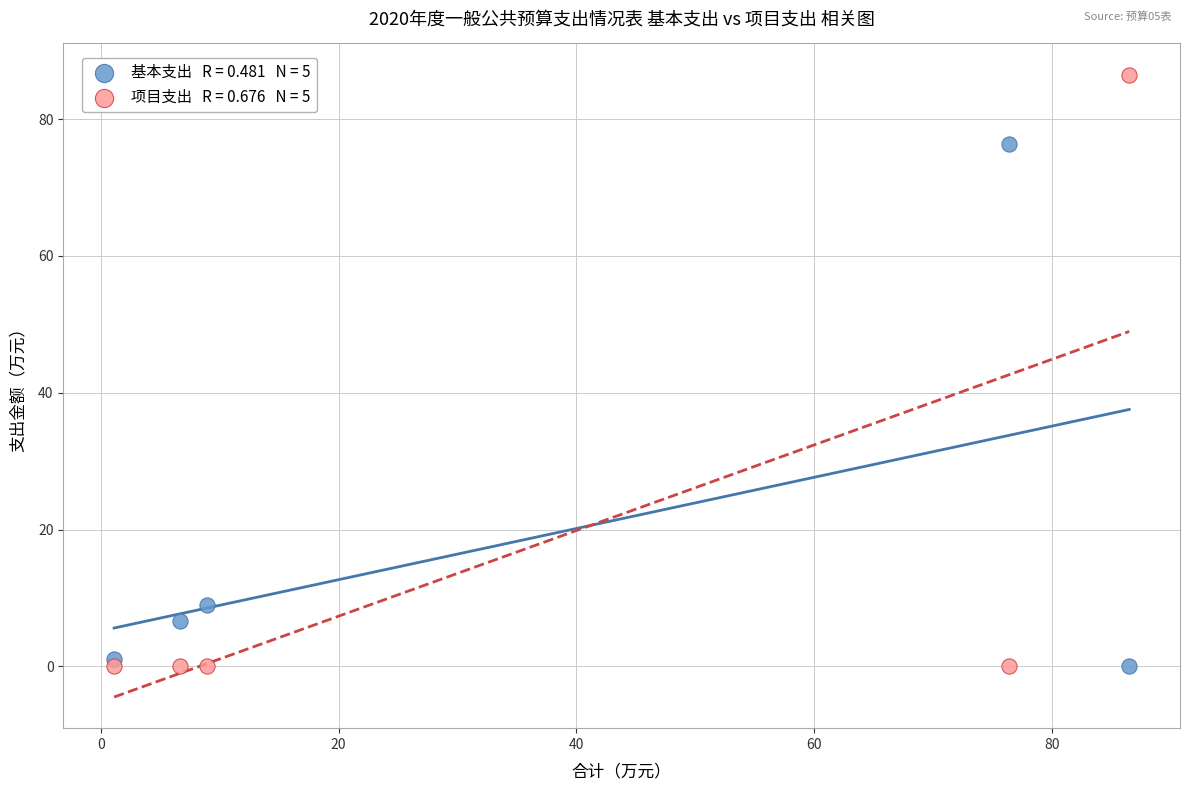

Across all data points, what is the range of X values (max minus min)?

85.4